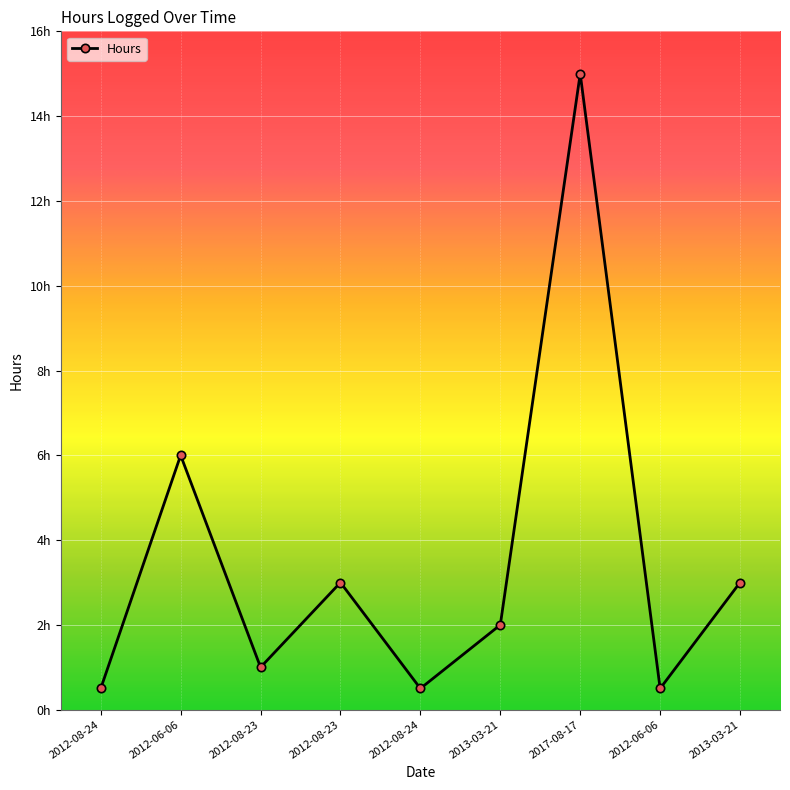

What is the minimum value shown in the chart?

0.5